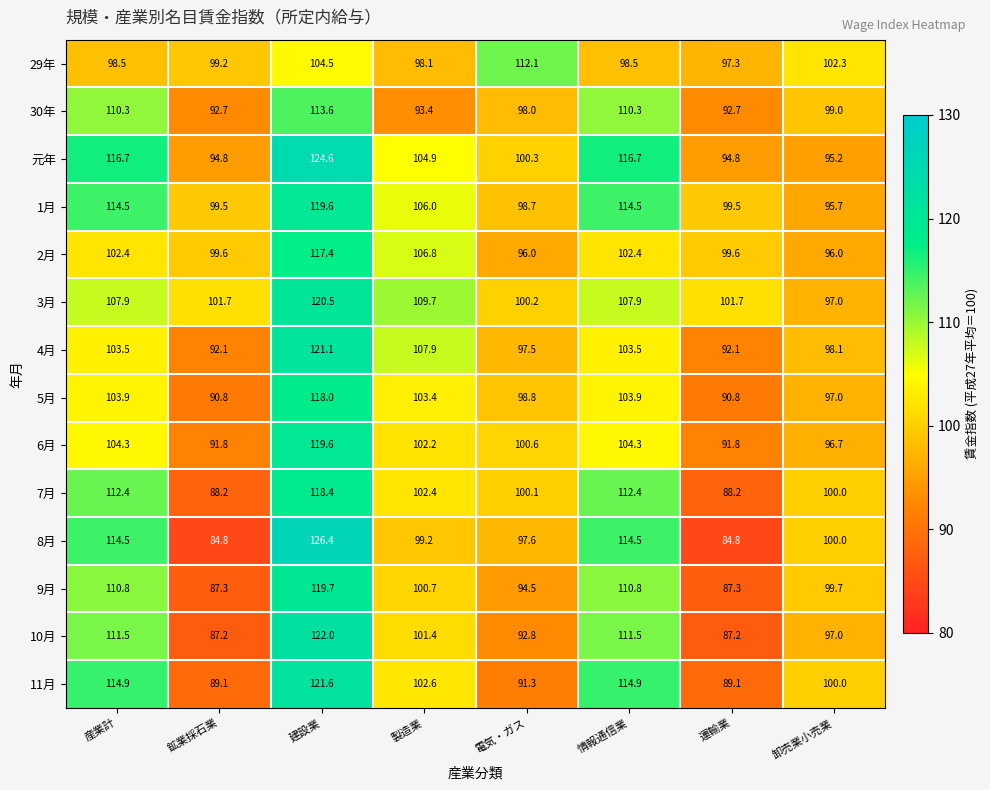

The value of 29年 at 卸売業小売業 is 22.8. True or false?

False